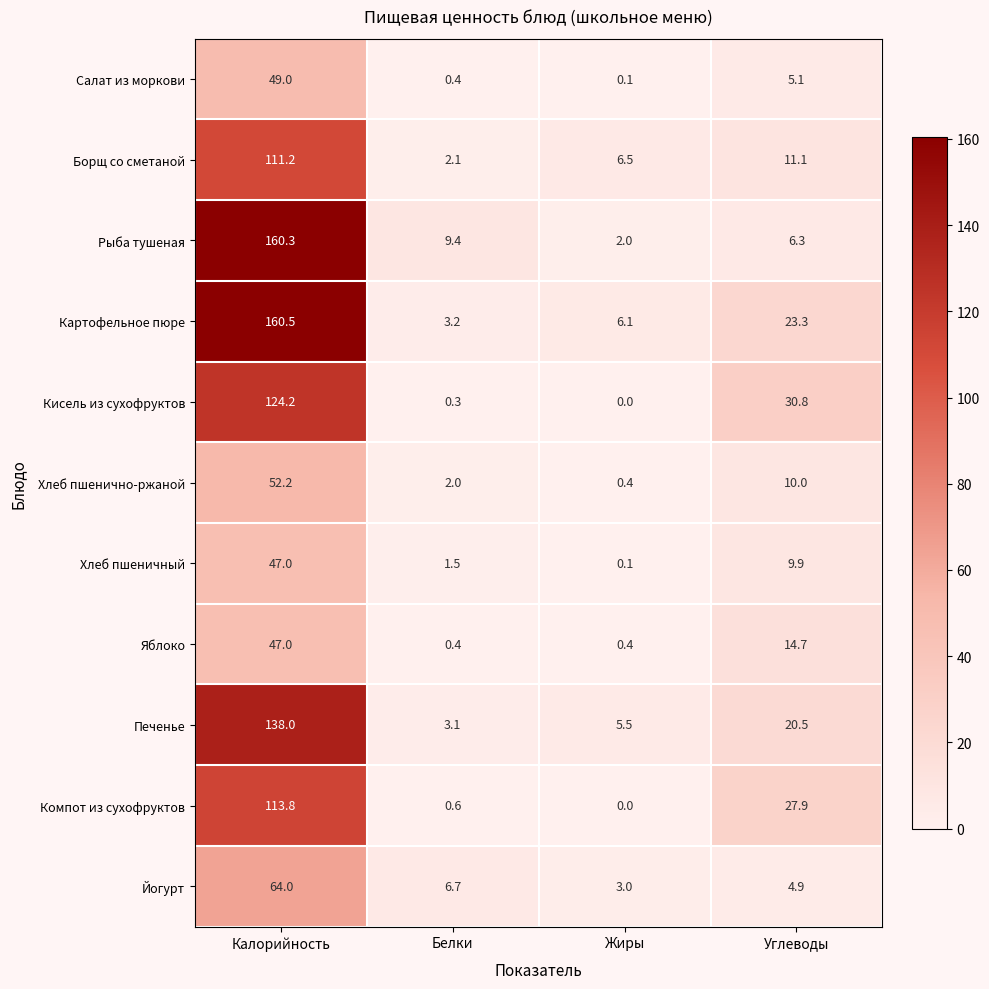

Which category has the lowest value across all series?

Жиры